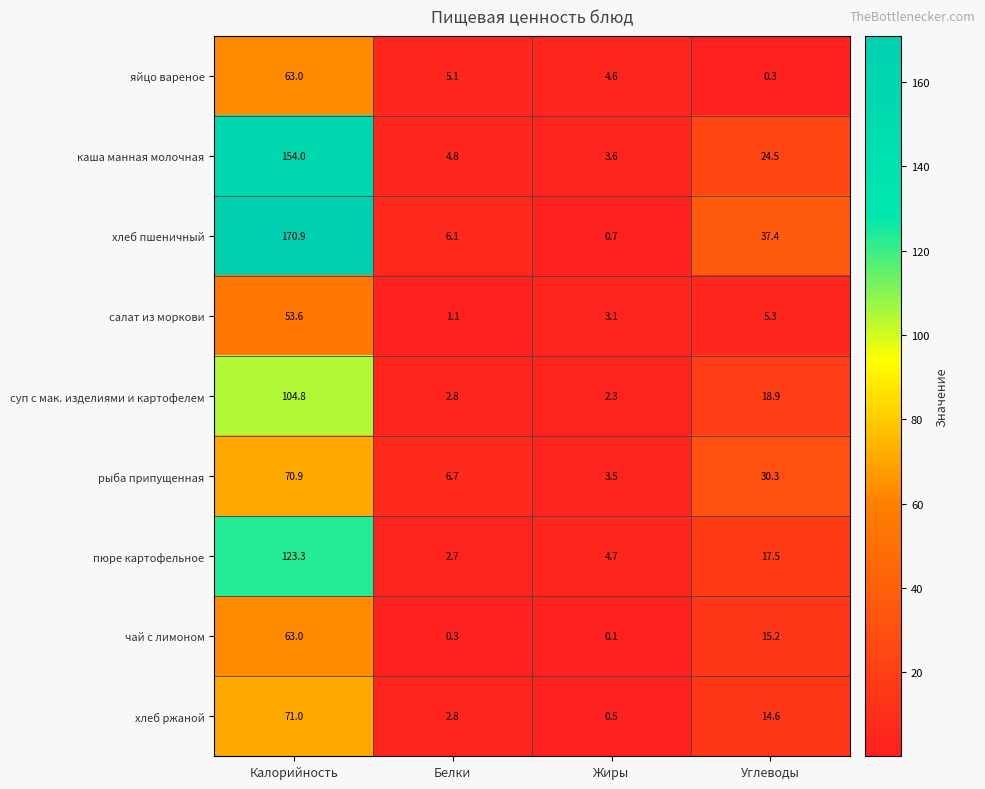

At which category does the chart reach its peak across all series?

Калорийность